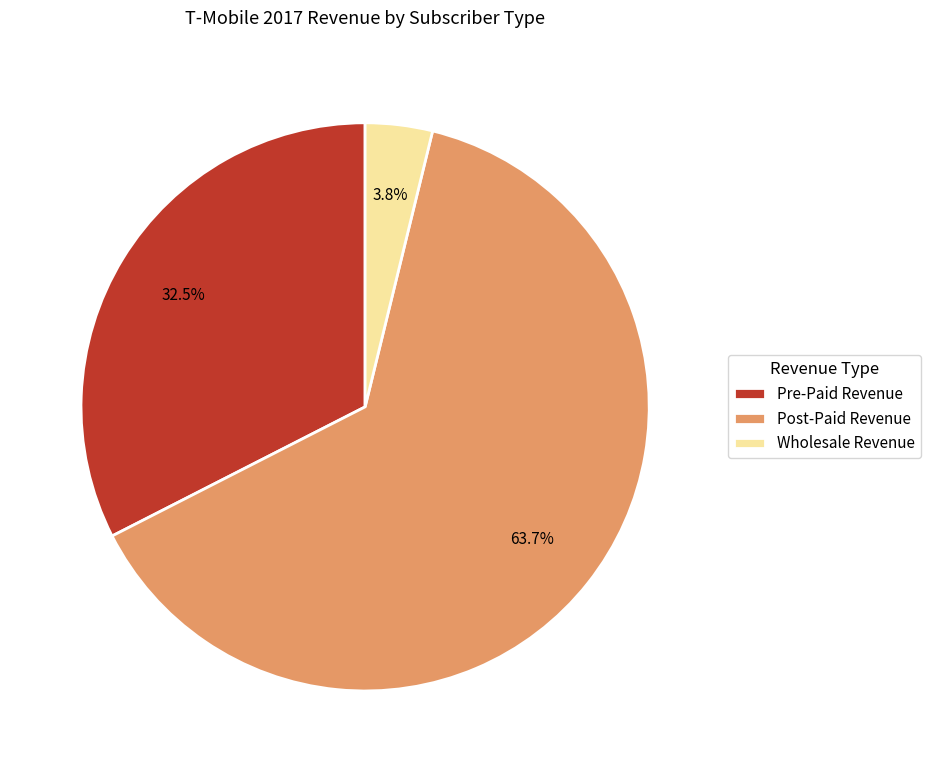

To the nearest percent, what portion does Post-Paid Revenue represent?

64%